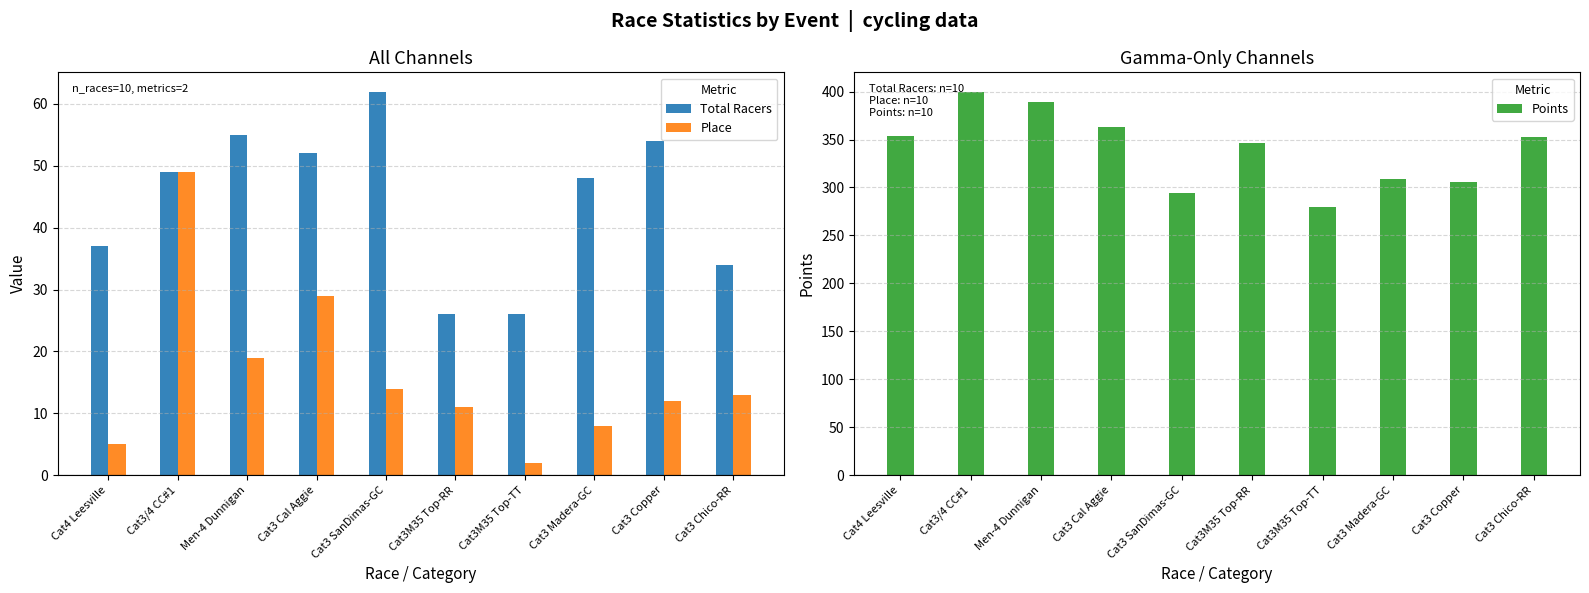

Rank the series by their maximum value, from lowest to highest.

Place, Total Racers, Points